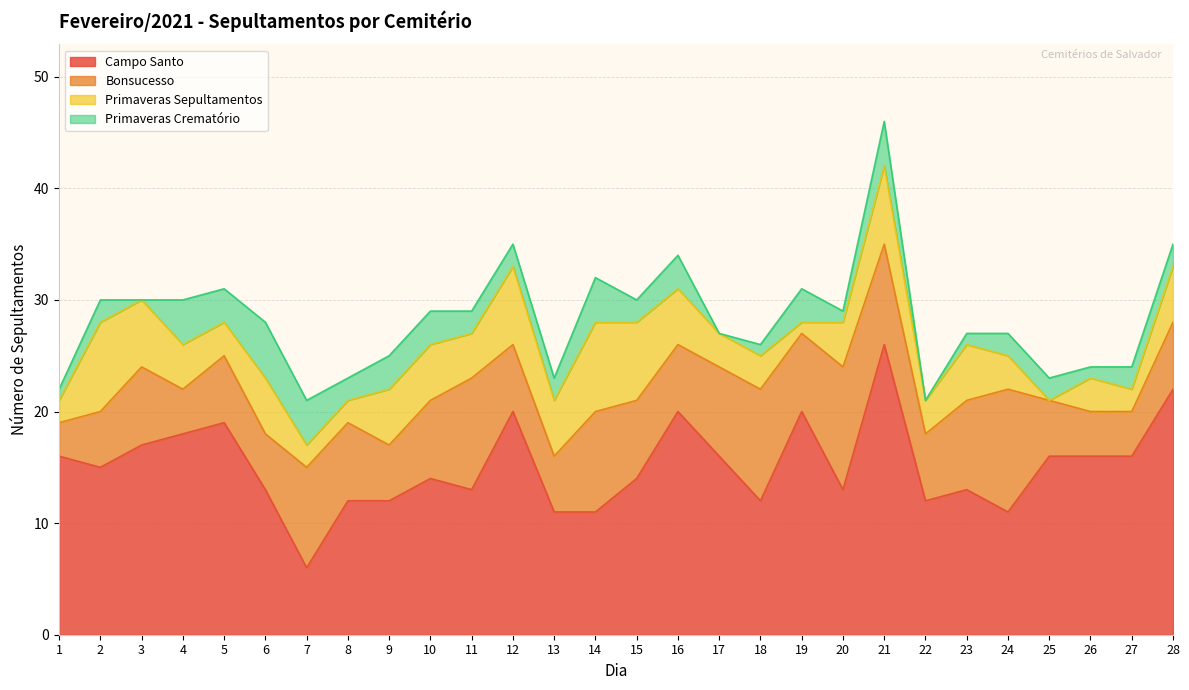

Reading left to right, what are all the values shown in this chart?

Campo Santo: 16	15	17	18	19	13	6	12	12	14	13	20	11	11	14	20	16	12	20	13	26	12	13	11	16	16	16	22
Bonsucesso: 3	5	7	4	6	5	9	7	5	7	10	6	5	9	7	6	8	10	7	11	9	6	8	11	5	4	4	6
Primaveras Sepultamentos: 2	8	6	4	3	5	2	2	5	5	4	7	5	8	7	5	3	3	1	4	7	3	5	3	0	3	2	5
Primaveras Crematório: 1	2	0	4	3	5	4	2	3	3	2	2	2	4	2	3	0	1	3	1	4	0	1	2	2	1	2	2